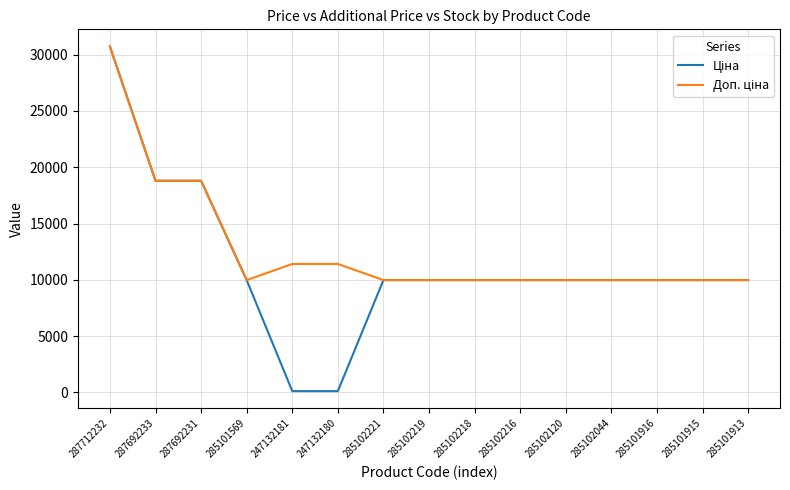

What is the spread (max minus min) of values at 247132180?

11295.9